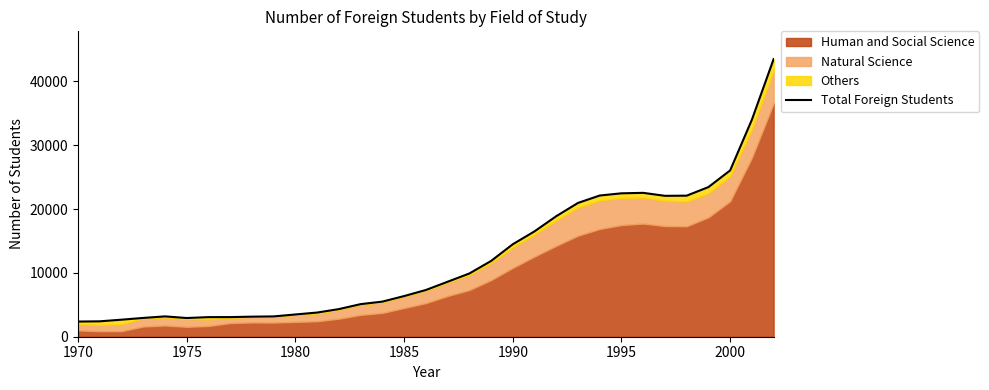

How many lines are shown in the chart?

1